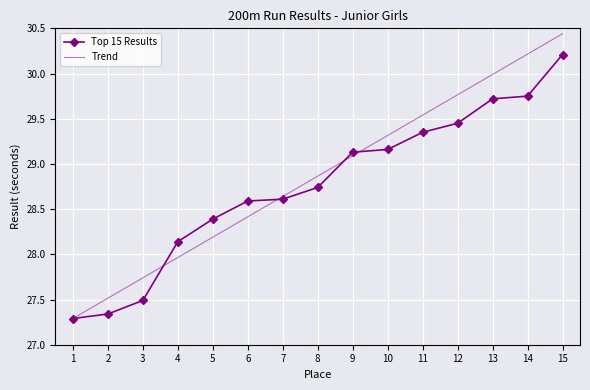

Where does the Trend series first go above 28?

5